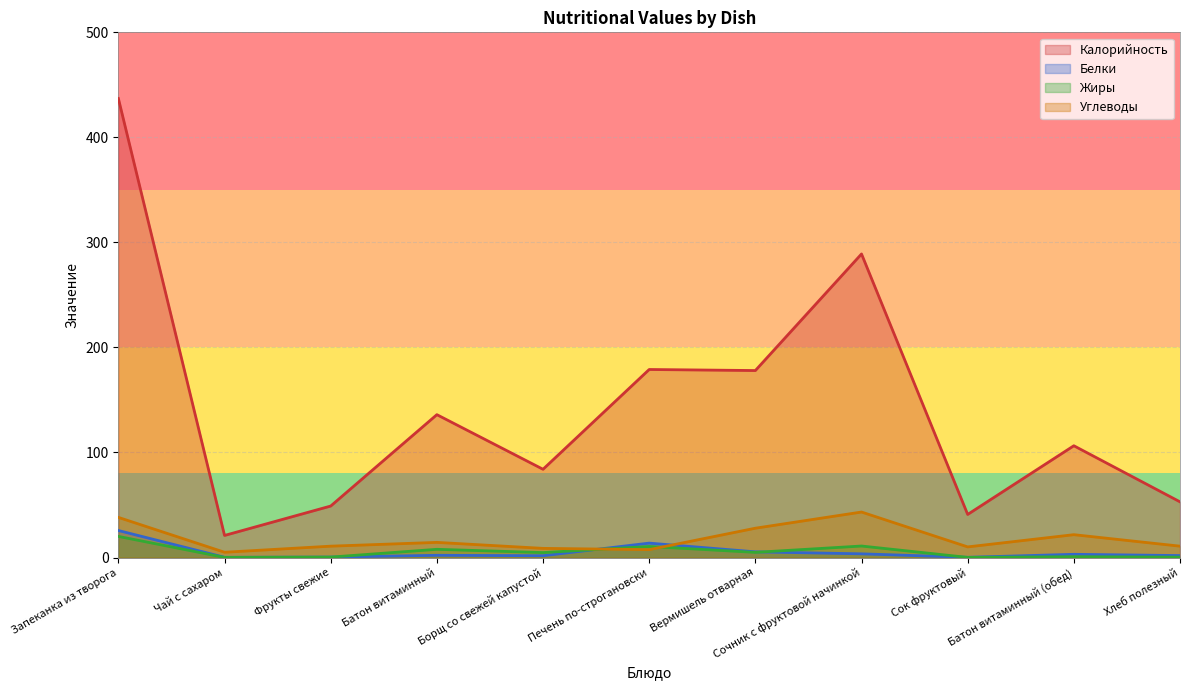

What is the value of the Жиры point at the 8th from the left?

10.9